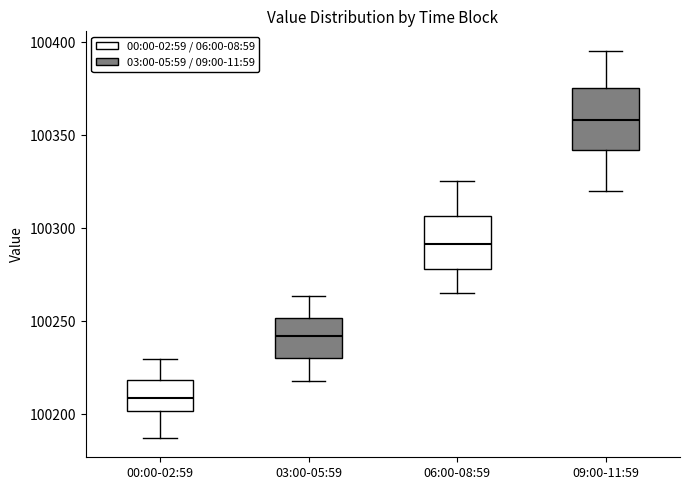

Which box's median line is the lowest?

00:00-02:59